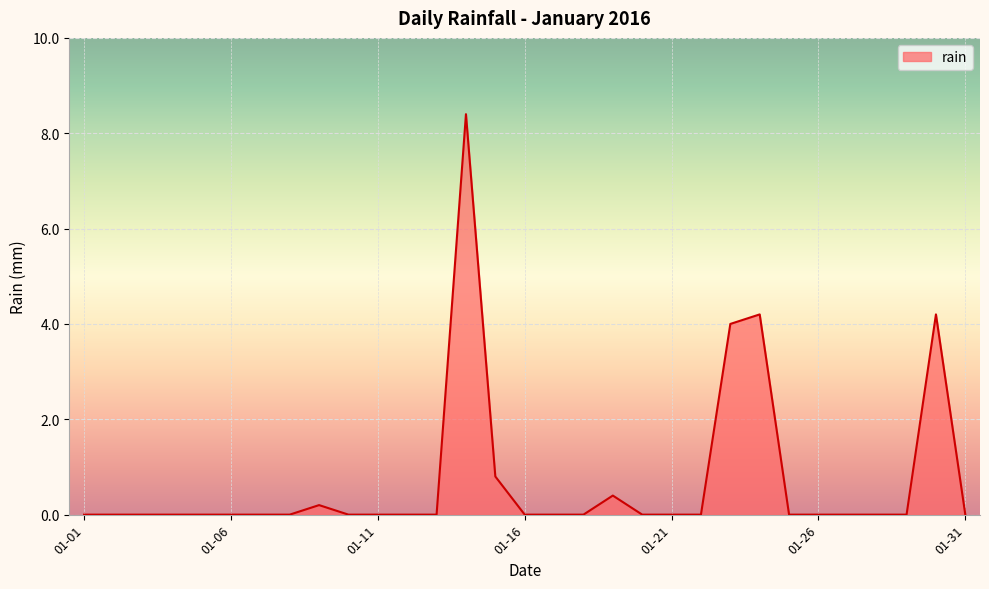

What is the difference between the maximum and minimum values?

8.4